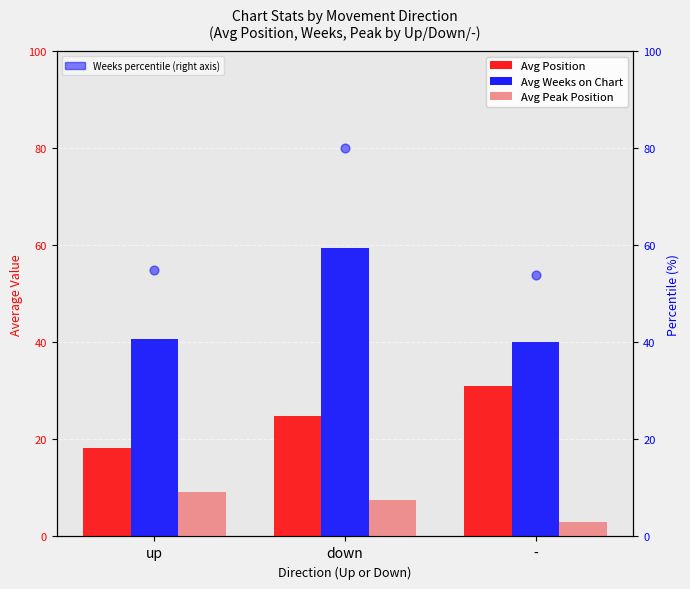

What are all the series names shown in the legend?

Avg Position, Avg Weeks on Chart, Avg Peak Position